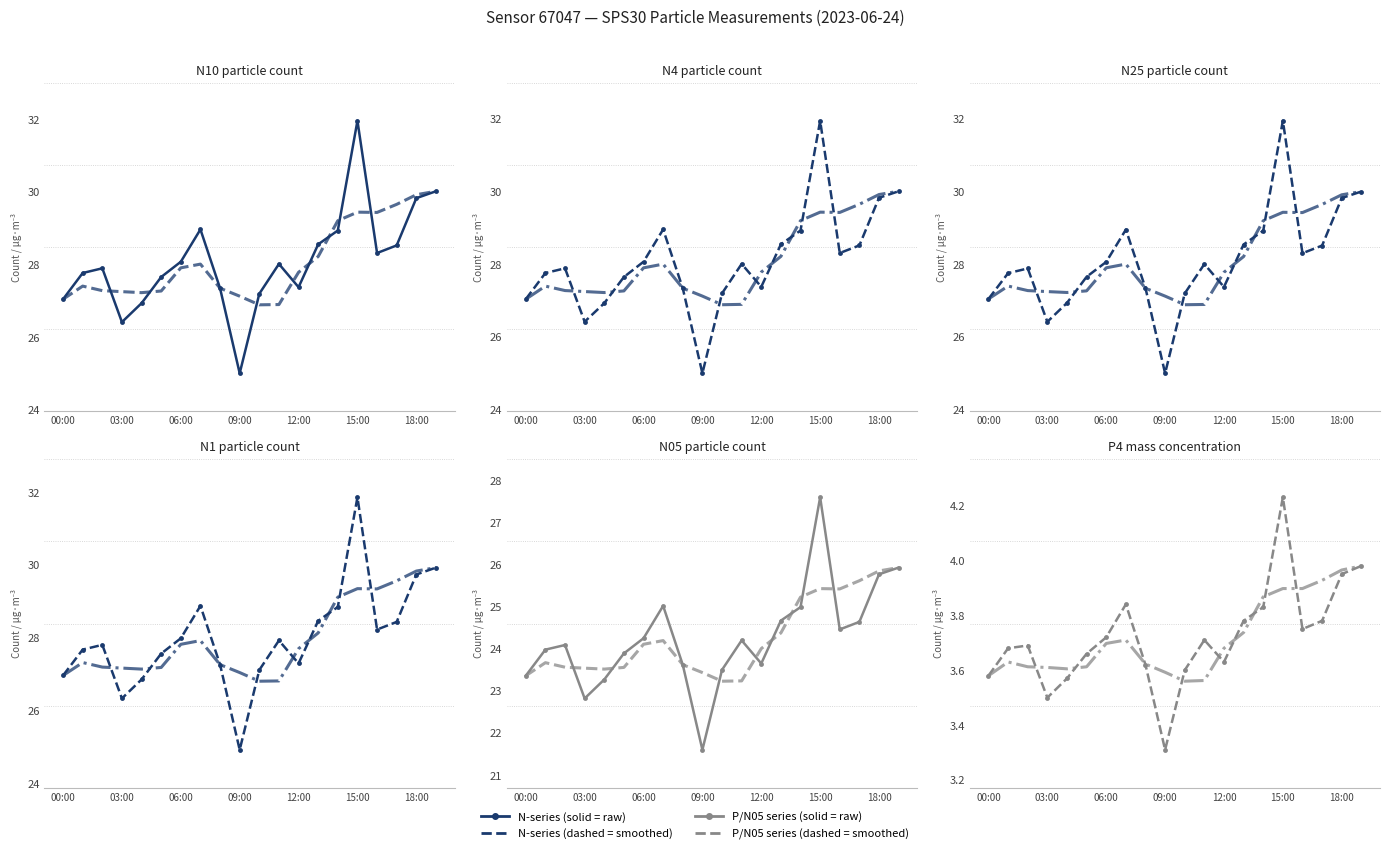

What is the sum of all N10 values?

561.9